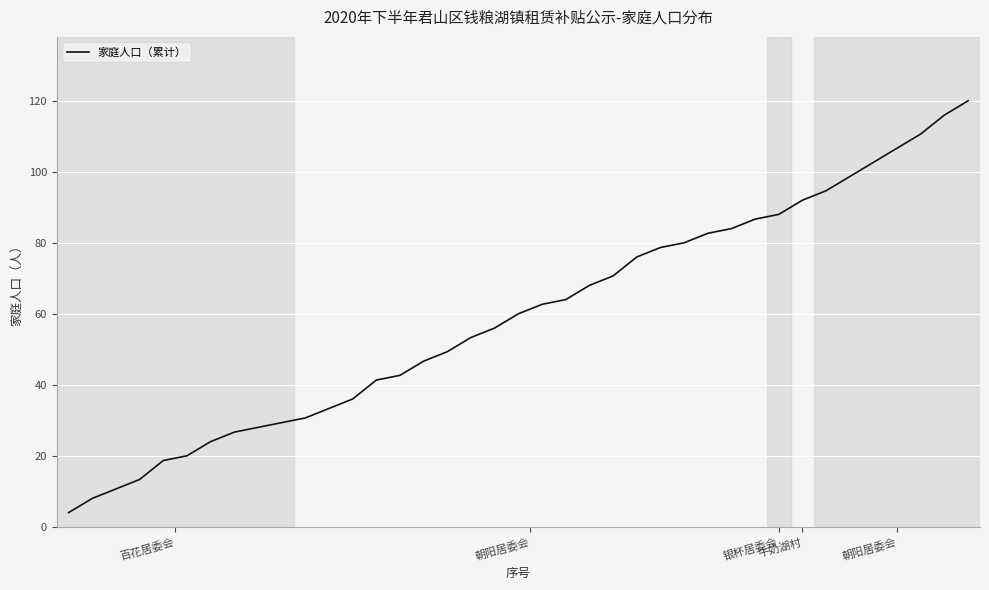

What is the difference between the maximum and minimum values?

116.0